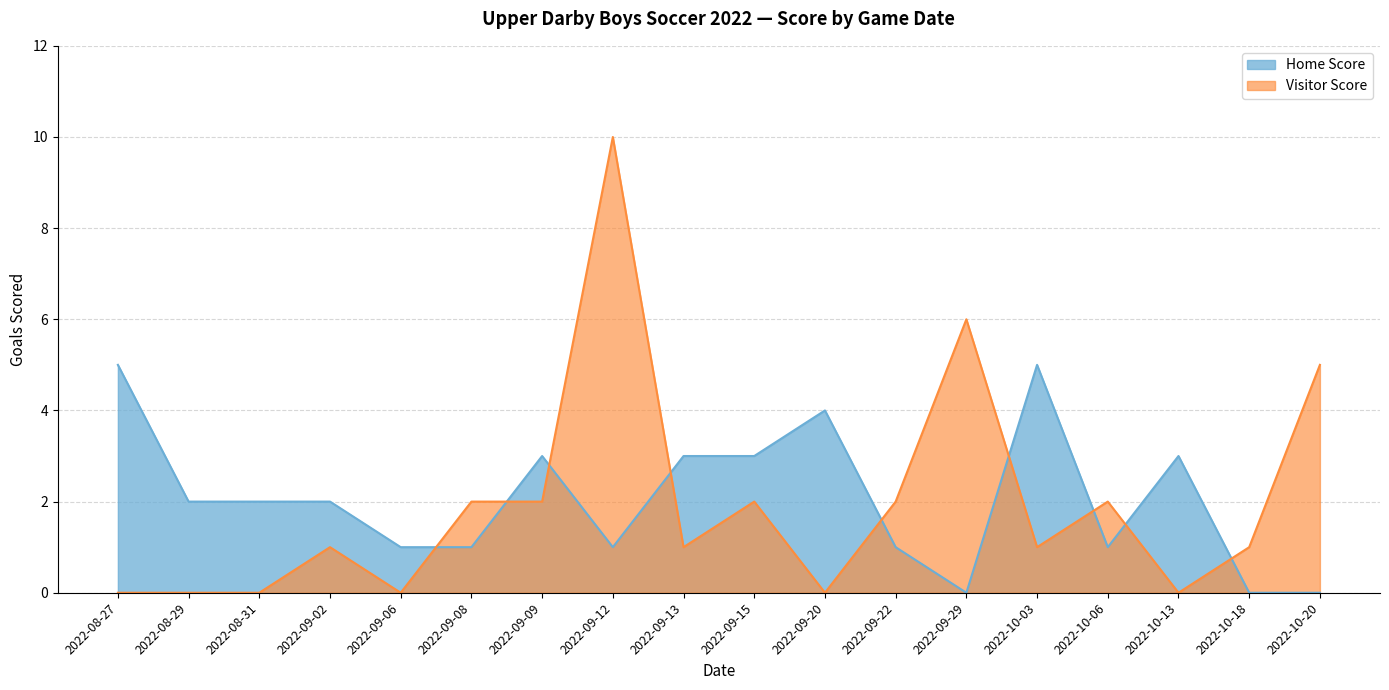

How many Home Score values are between 1 and 3?

12